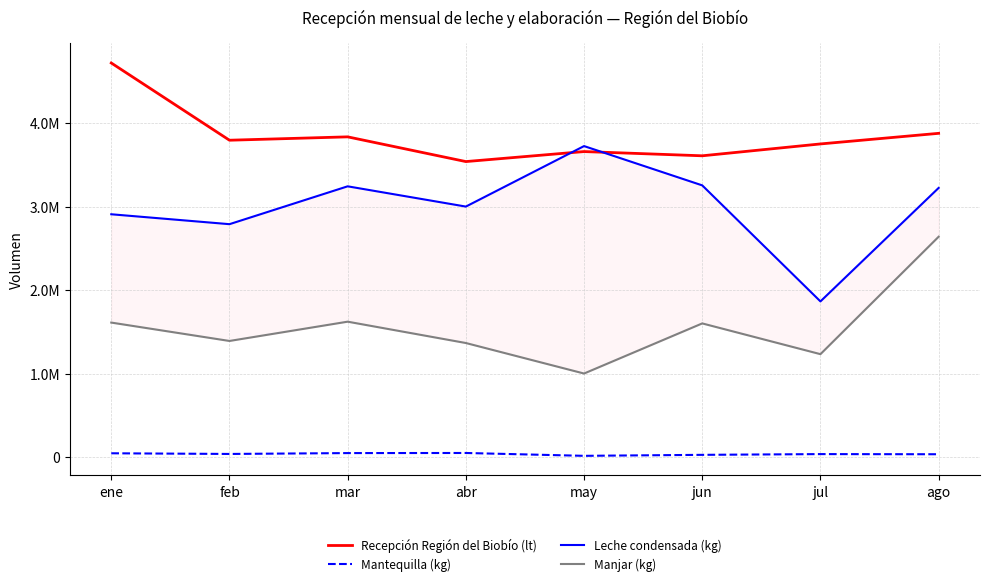

Reading right to left, list all the values displayed in this chart.

Recepción Región del Biobío (lt): 3881079	3753967	3611749	3662465	3542445	3838868	3798446	4724633
Mantequilla (kg): 32980	34780	25840	14000	48160	46920	36480	44580
Leche condensada (kg): 3226343	1865802	3257073	3728216	3002777	3245681	2791750	2910585
Manjar (kg): 2641163	1233060	1601834	1000848	1366765	1622643	1391384	1611794